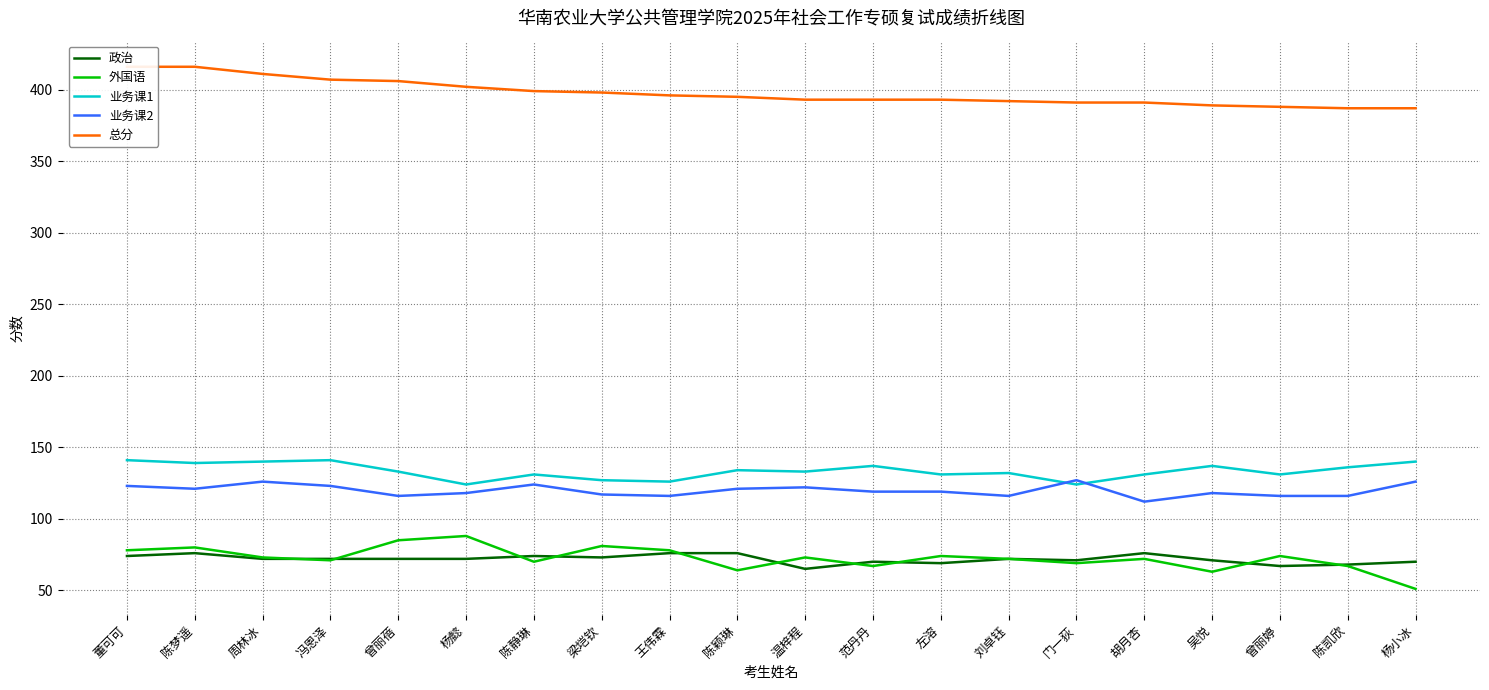

Reading right to left, extract all data points from this chart.

政治: 70	68	67	71	76	71	72	69	70	65	76	76	73	74	72	72	72	72	76	74
外国语: 51	67	74	63	72	69	72	74	67	73	64	78	81	70	88	85	71	73	80	78
业务课1: 140	136	131	137	131	124	132	131	137	133	134	126	127	131	124	133	141	140	139	141
业务课2: 126	116	116	118	112	127	116	119	119	122	121	116	117	124	118	116	123	126	121	123
总分: 387	387	388	389	391	391	392	393	393	393	395	396	398	399	402	406	407	411	416	416